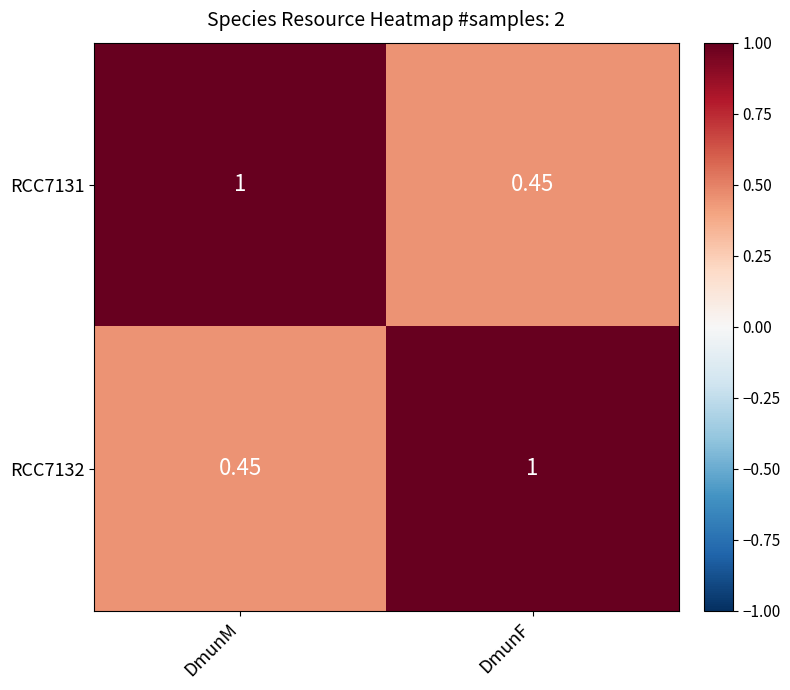

What is the maximum value shown in the chart?

1.0